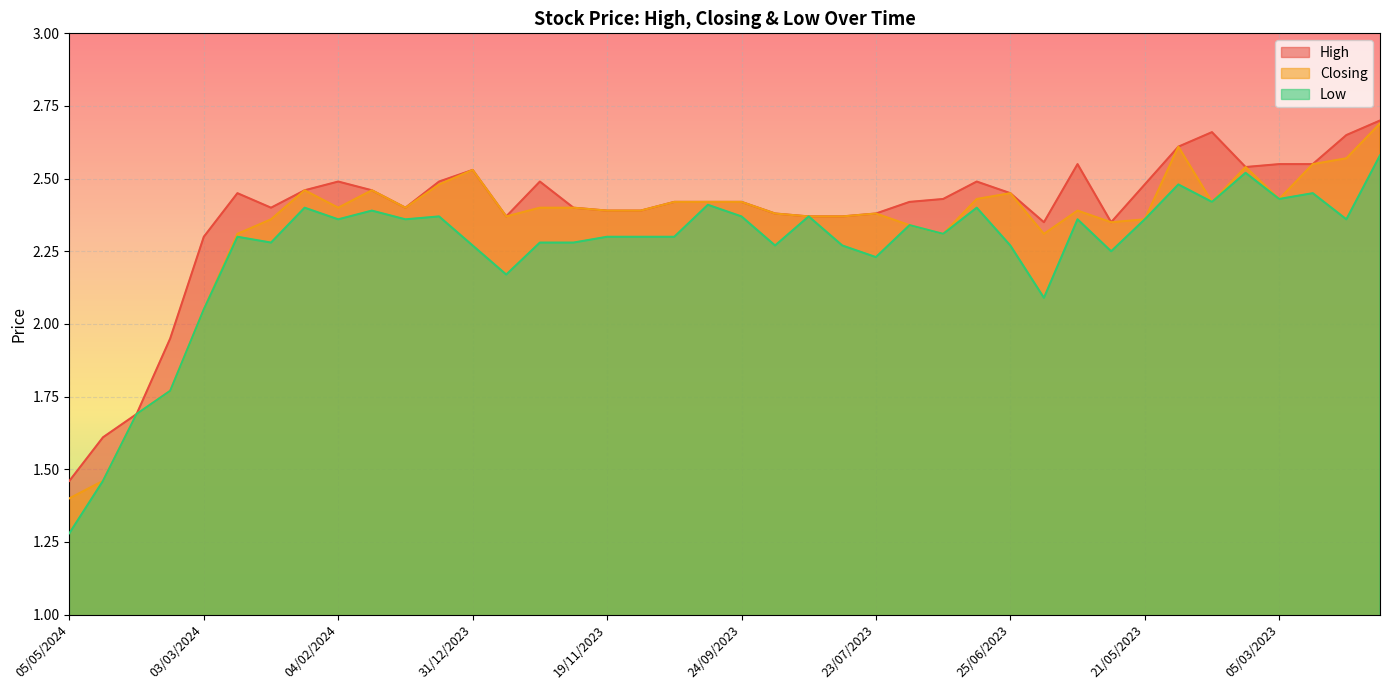

The Closing series shows 2.4 at 22/10/2023. True or false?

True